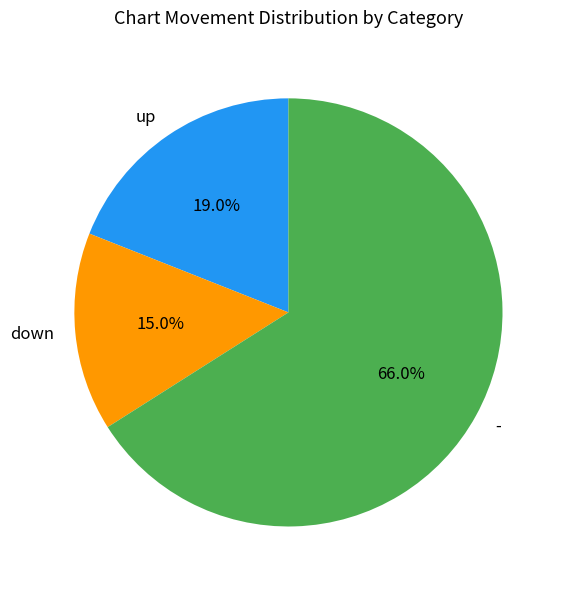

Count the number of slices in the pie.

3